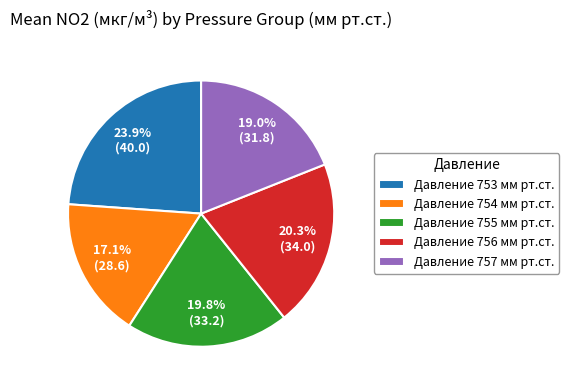

Count the number of slices in the pie.

5